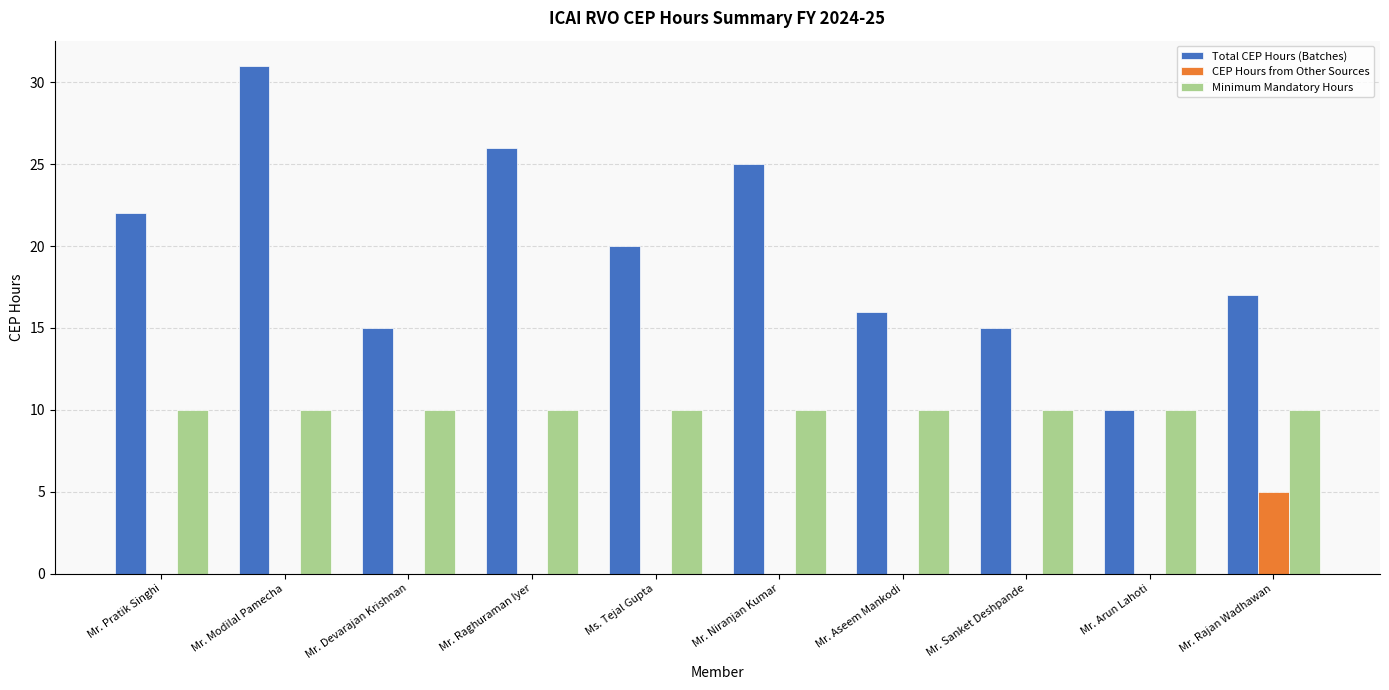

Is the value of Total CEP Hours (Batches) at Mr. Arun Lahoti greater than the value of CEP Hours from Other Sources at Mr. Aseem Mankodi?

Yes